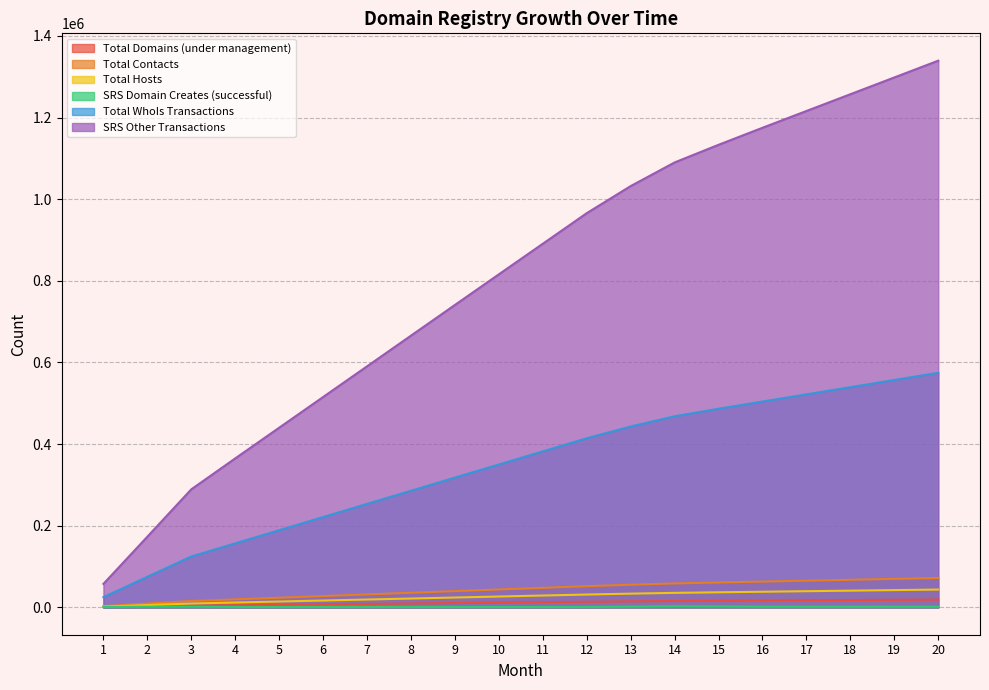

List the labels in order of Total Hosts value, smallest first.

1, 2, 3, 4, 5, 6, 7, 8, 9, 10, 11, 12, 13, 14, 15, 16, 17, 18, 19, 20